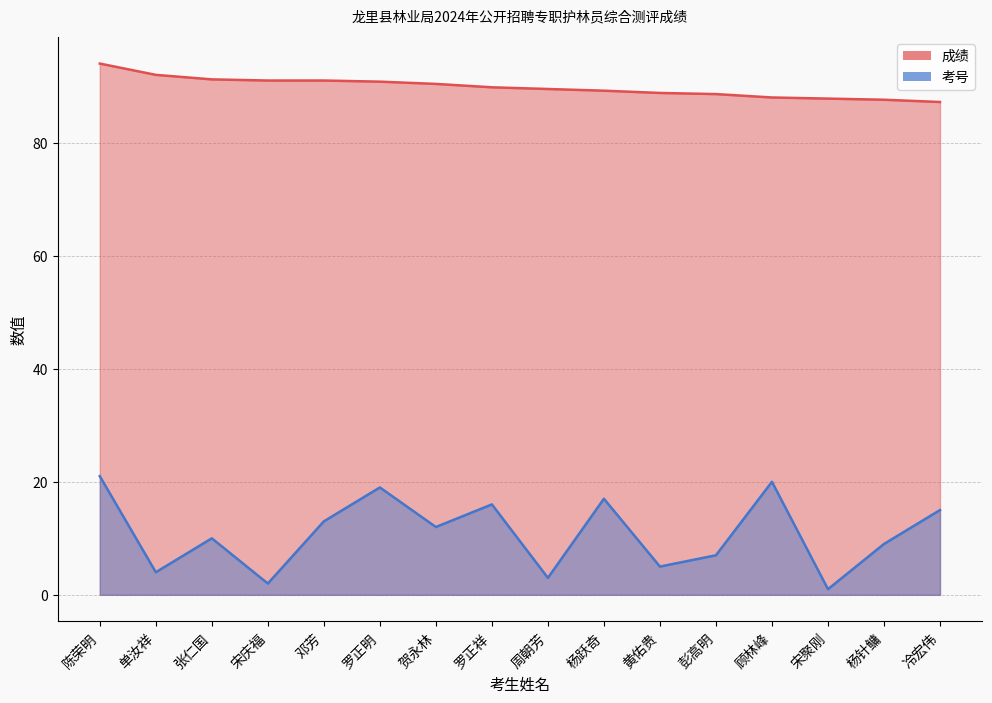

Where does the 成绩 series first go above 89?

陈荣明